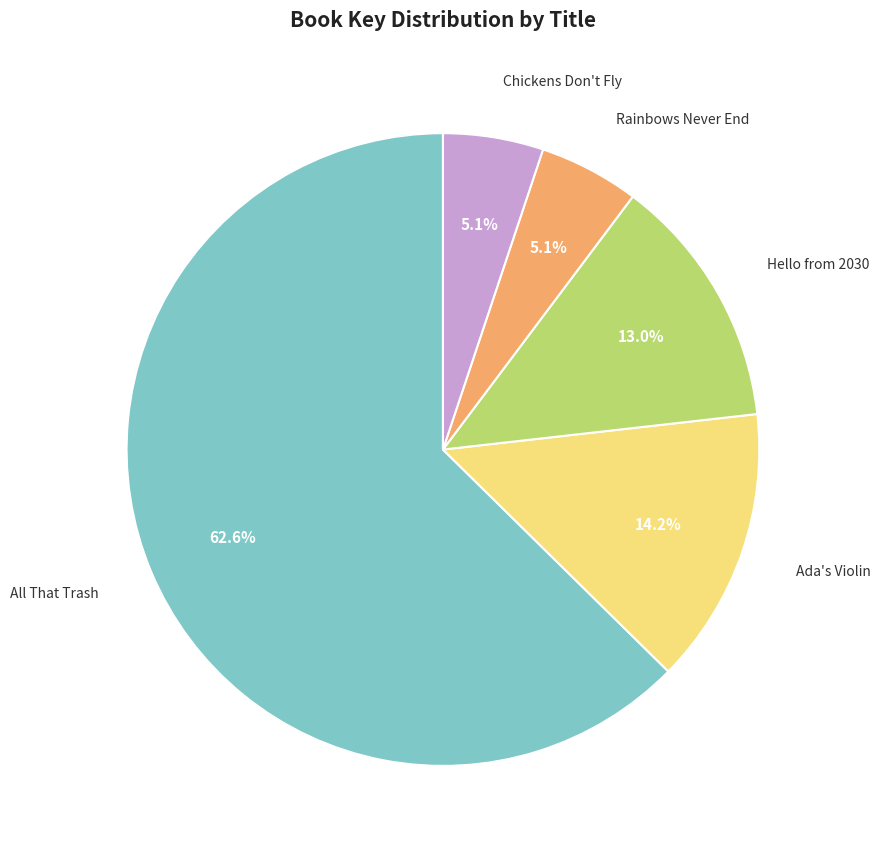

Approximately how many times larger is the value at Hello from 2030 compared to Rainbows Never End?

2.5